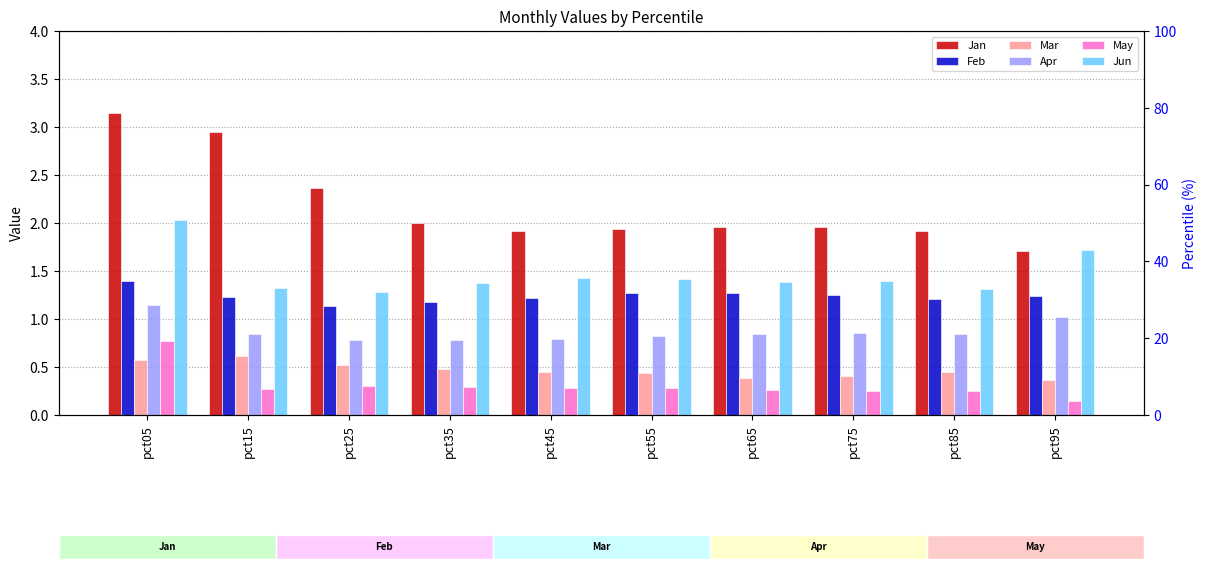

Which has a higher value, pct45 or pct35?

pct35